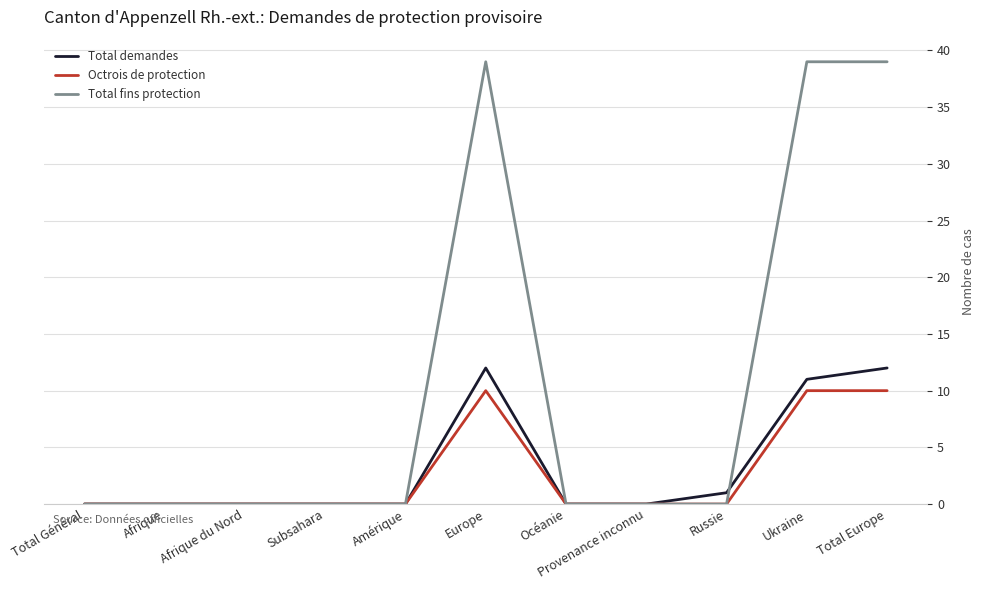

What position from the left is Subsahara?

4